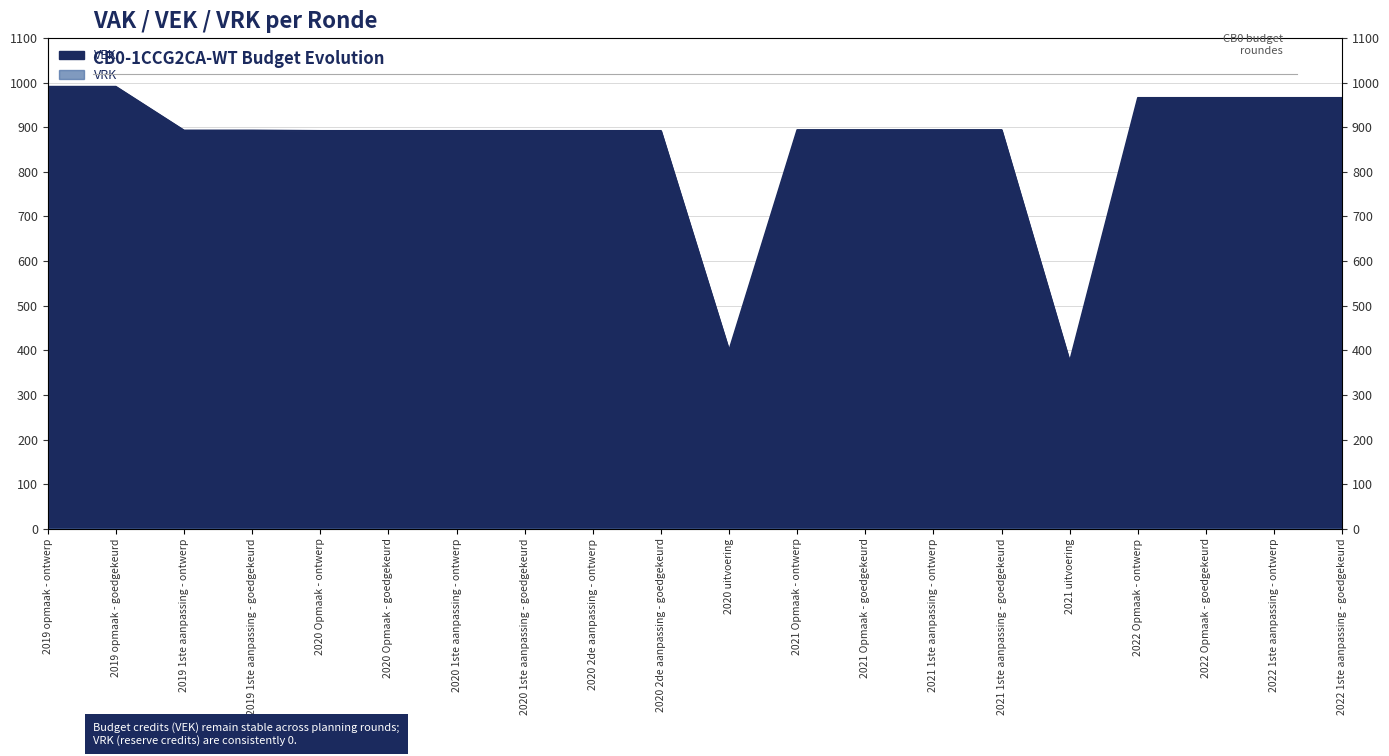

What is the sum of all values?

17335